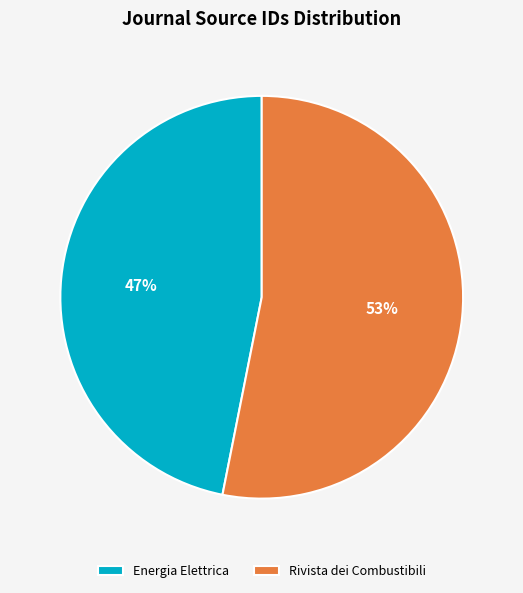

What is the ratio of the value at Energia Elettrica to the value at Rivista dei Combustibili?

0.9